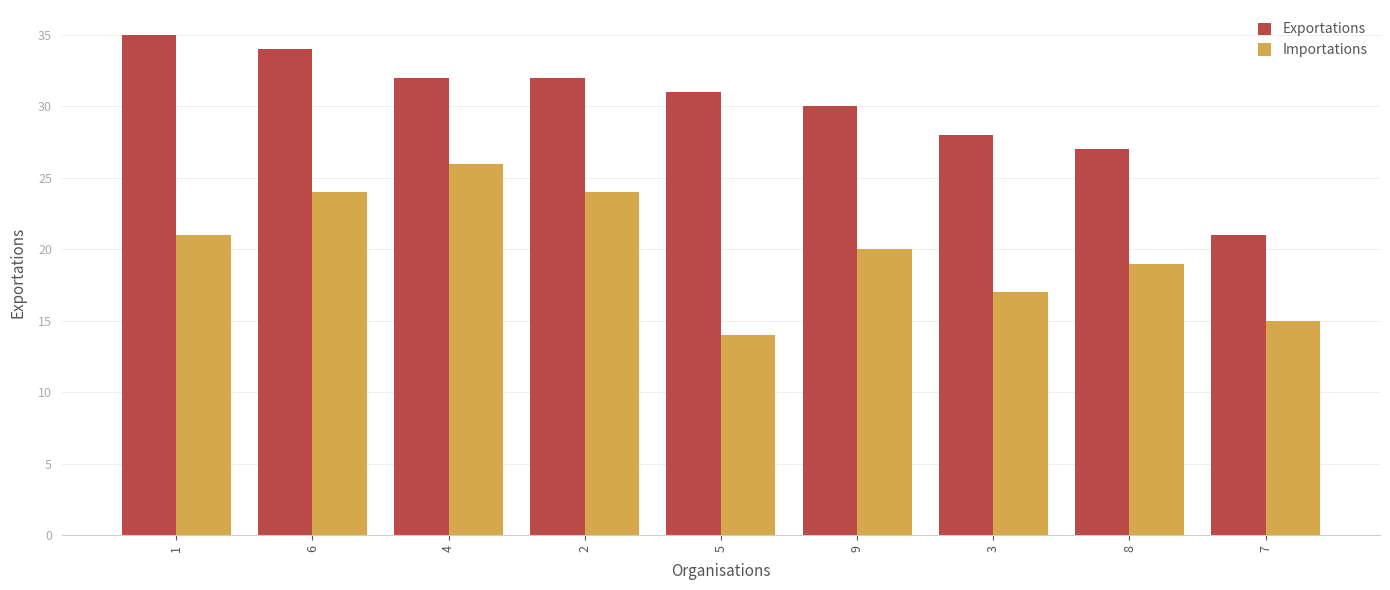

Which series has the largest total across all categories?

Exportations